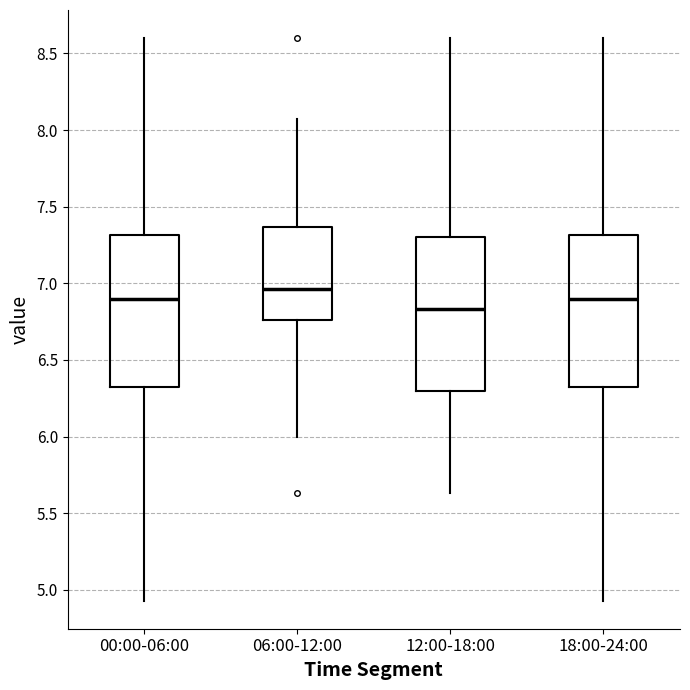

Reading left to right, read every box against the y-axis: the position of its median line, the range the box covers, and the ends of its whiskers. The values are not printed on the chart, so give them approximately, as read against the axis.

00:00-06:00: median 6.90, box 6.30 to 7.30, whiskers 4.95 to 8.60
06:00-12:00: median 6.95, box 6.75 to 7.35, whiskers 6.00 to 8.05
12:00-18:00: median 6.85, box 6.30 to 7.30, whiskers 5.65 to 8.60
18:00-24:00: median 6.90, box 6.30 to 7.30, whiskers 4.95 to 8.60